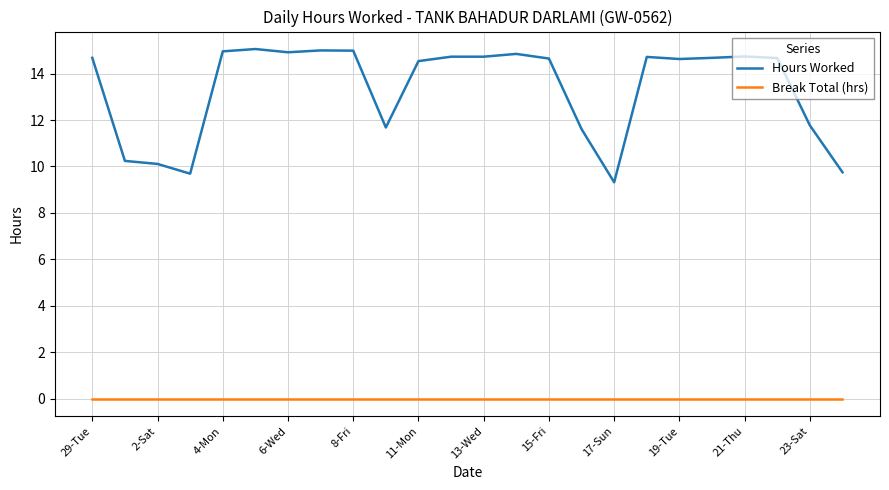

List the series in order of their overall mean, lowest first.

Break Total (hrs), Hours Worked